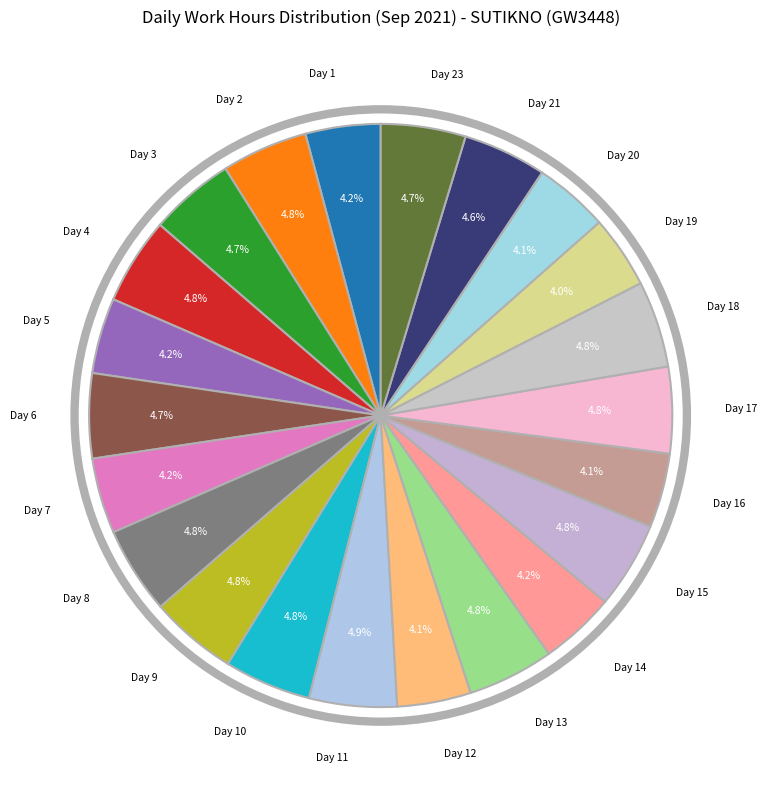

Rank the categories by value from highest to lowest.

Day 11, Day 9, Day 8, Day 10, Day 4, Day 15, Day 18, Day 13, Day 17, Day 2, Day 3, Day 6, Day 23, Day 21, Day 14, Day 5, Day 7, Day 1, Day 20, Day 16, Day 12, Day 19